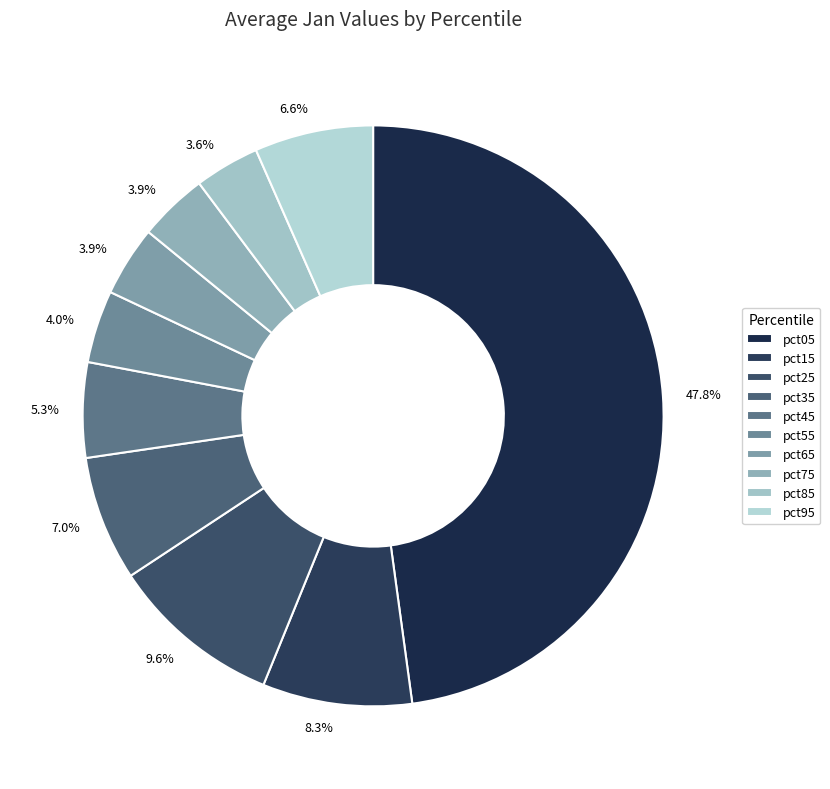

What percentage is the pct85 slice, to the nearest percent?

4%